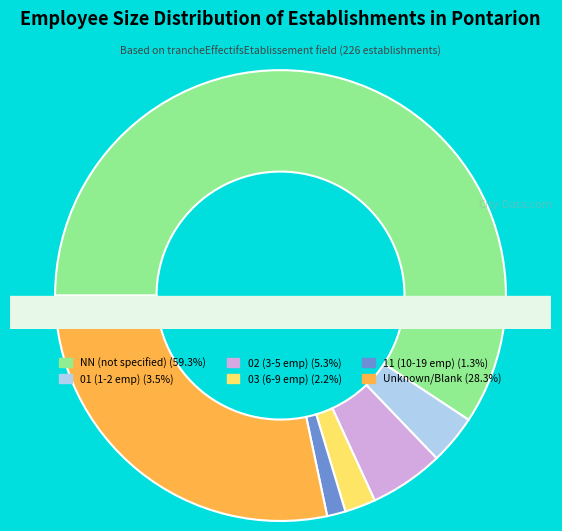

What is the change in value from NN to 11?

-131